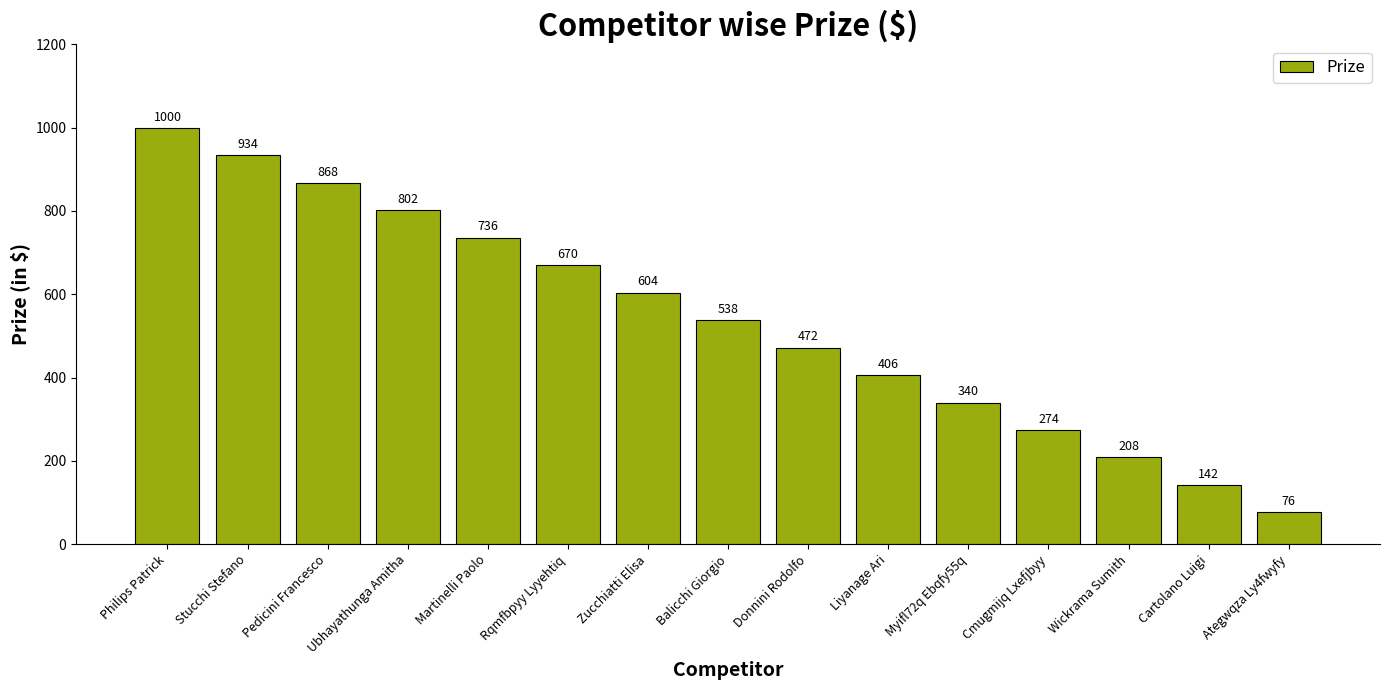

How many series are shown in this chart?

1